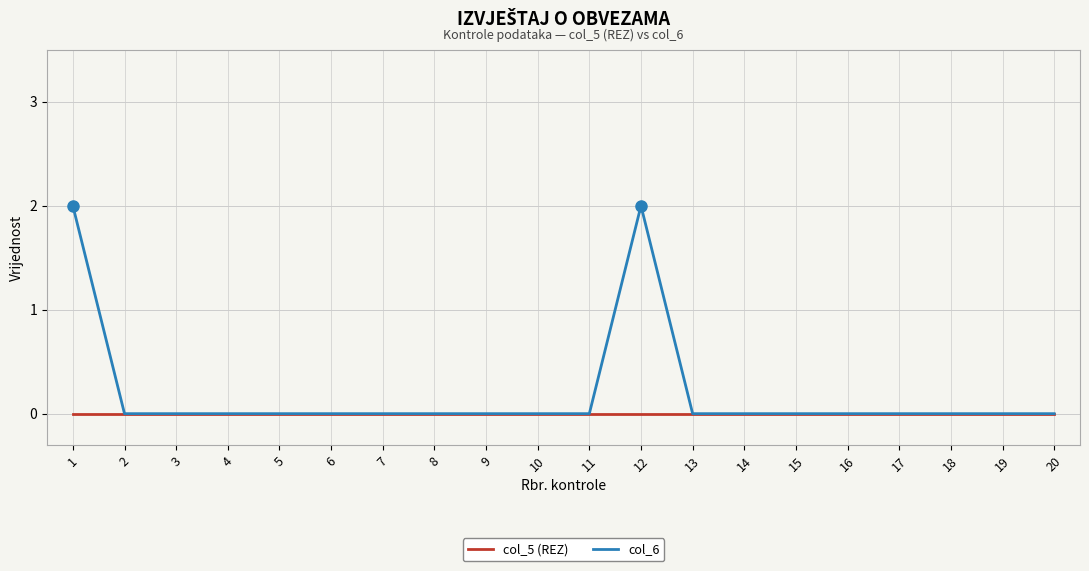

Which series has the widest spread of values?

col_6